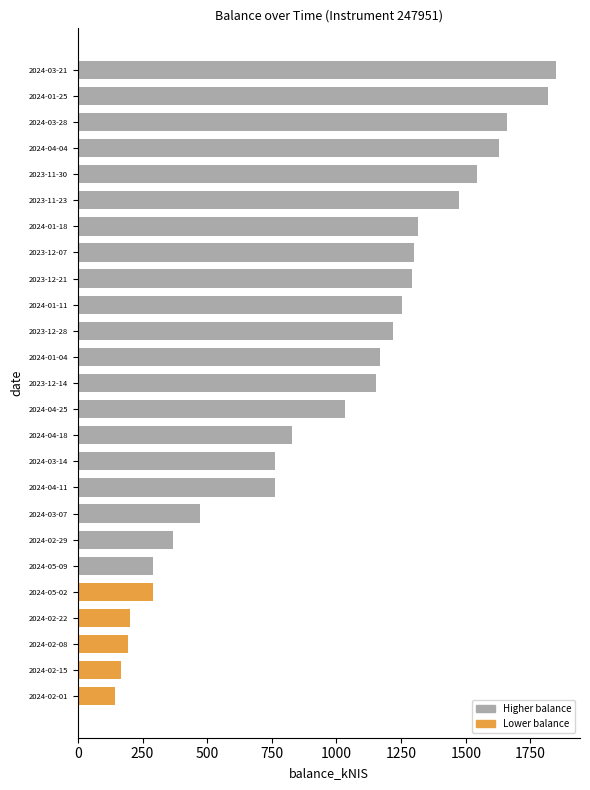

What is the change in value from 2024-05-02 to 2024-01-04?

+876.7